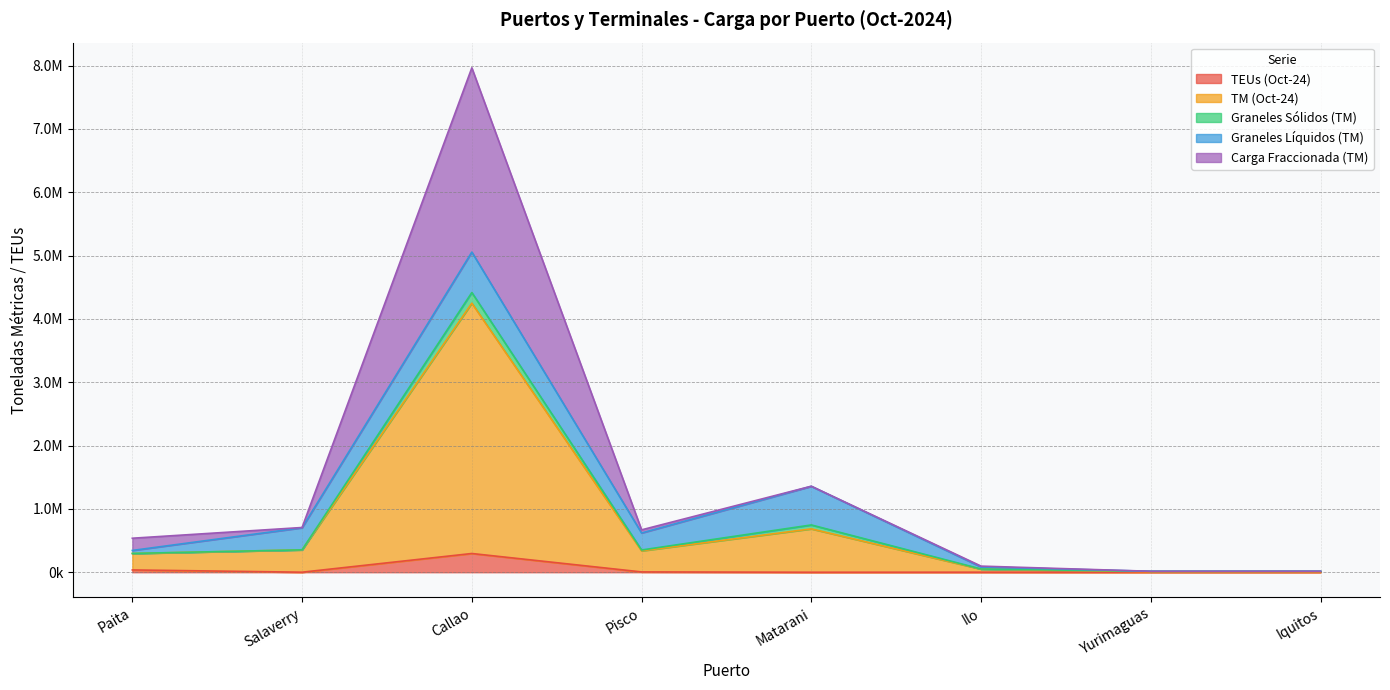

The value of Carga Fraccionada (TM) at Pisco is 464009.7. True or false?

False